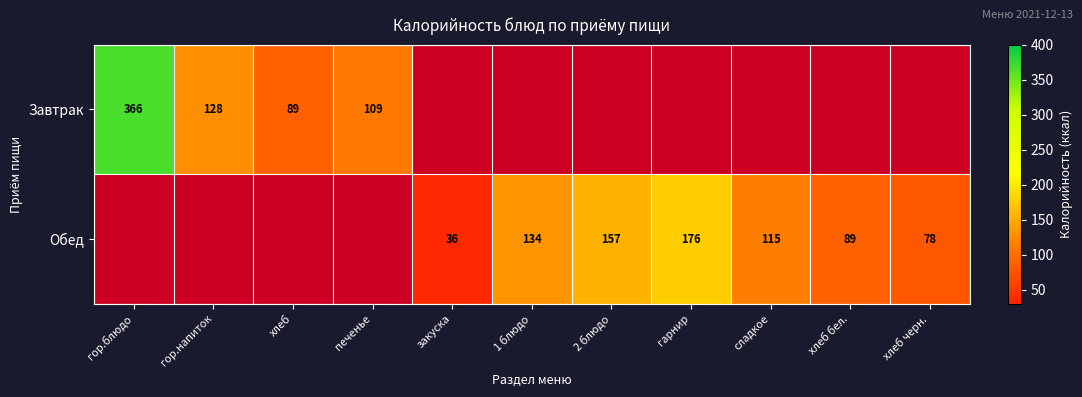

The Завтрак series shows 42 at гор.напиток. True or false?

False